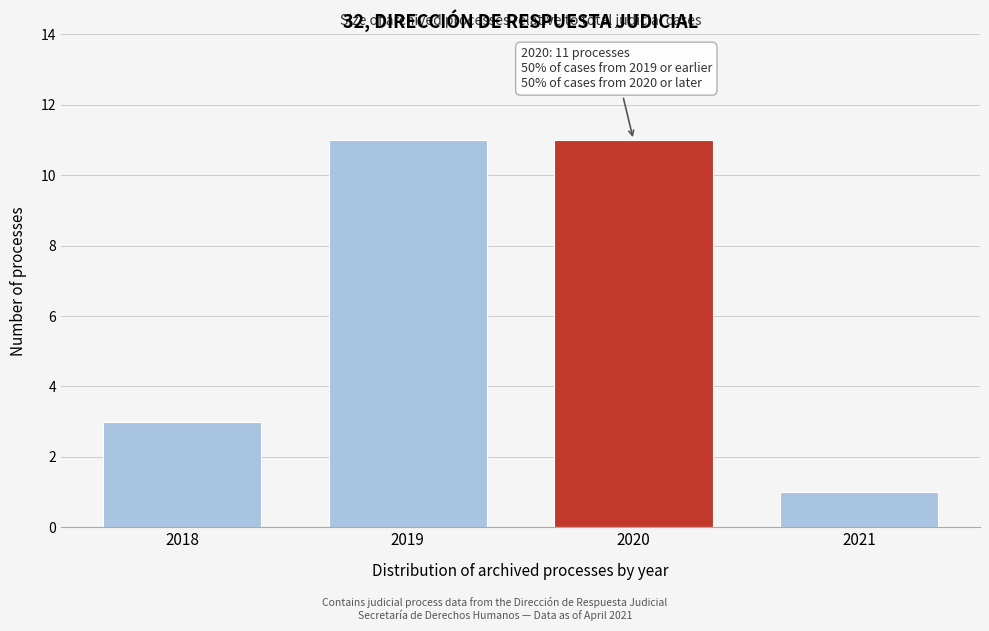

Reading left to right, what are all the values shown in this chart?

3	11	11	1